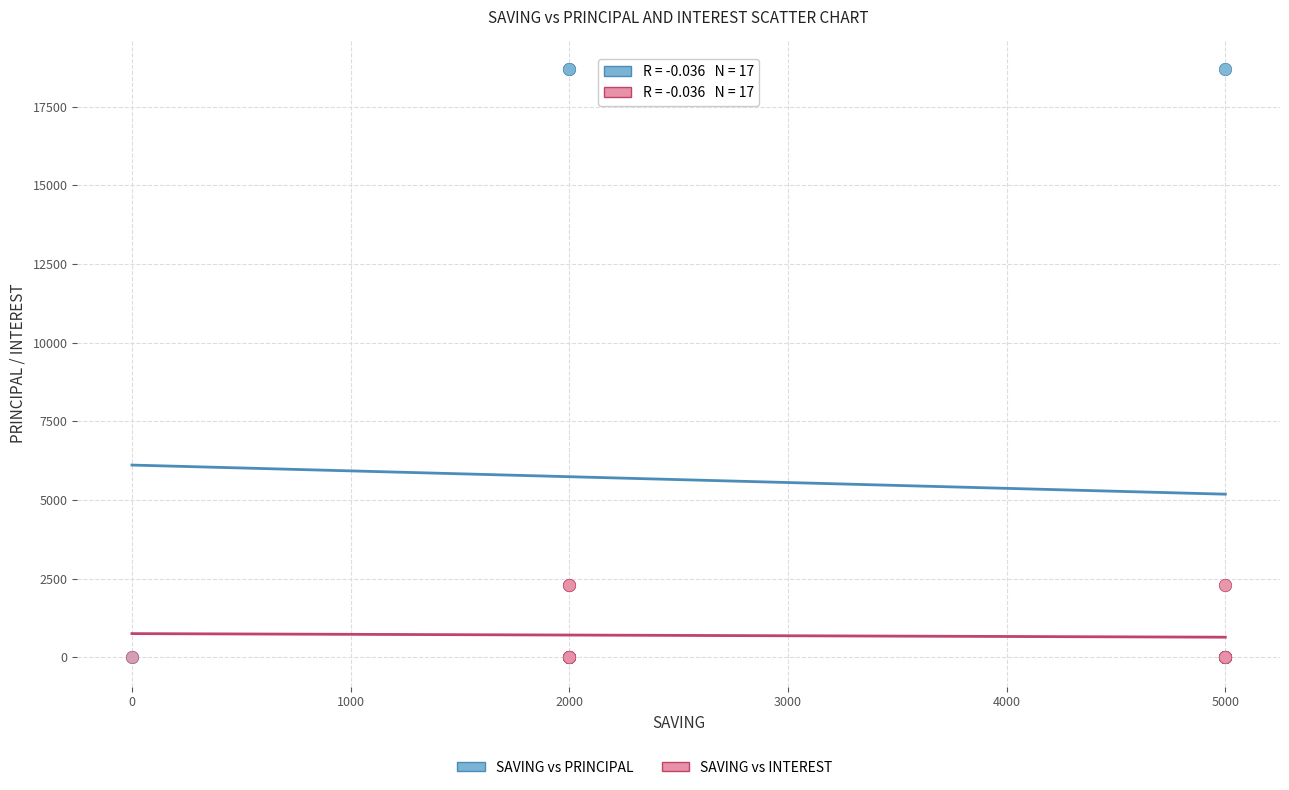

Which series has the largest Y range (max minus min)?

SAVING vs PRINCIPAL